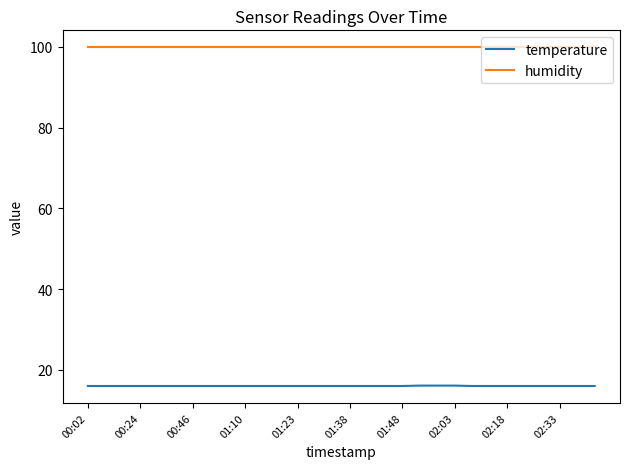

True or false: temperature and humidity intersect in this chart.

False